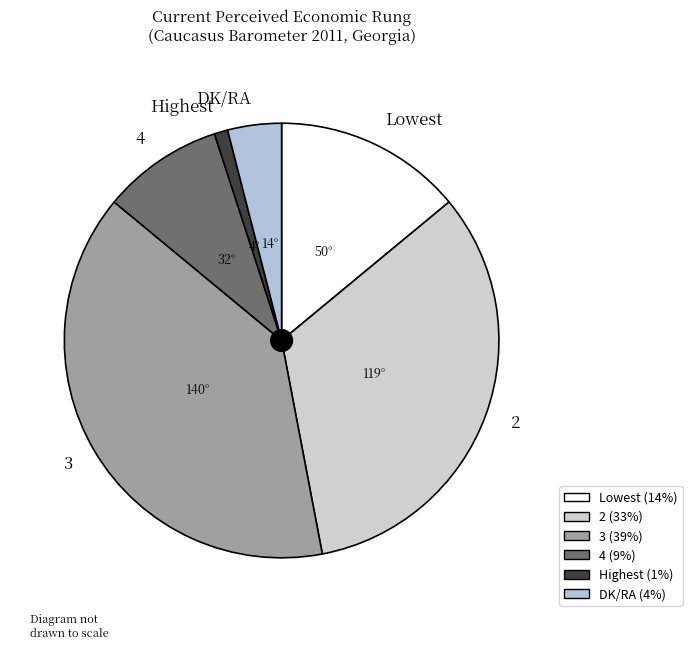

What is the largest slice in the pie chart?

3